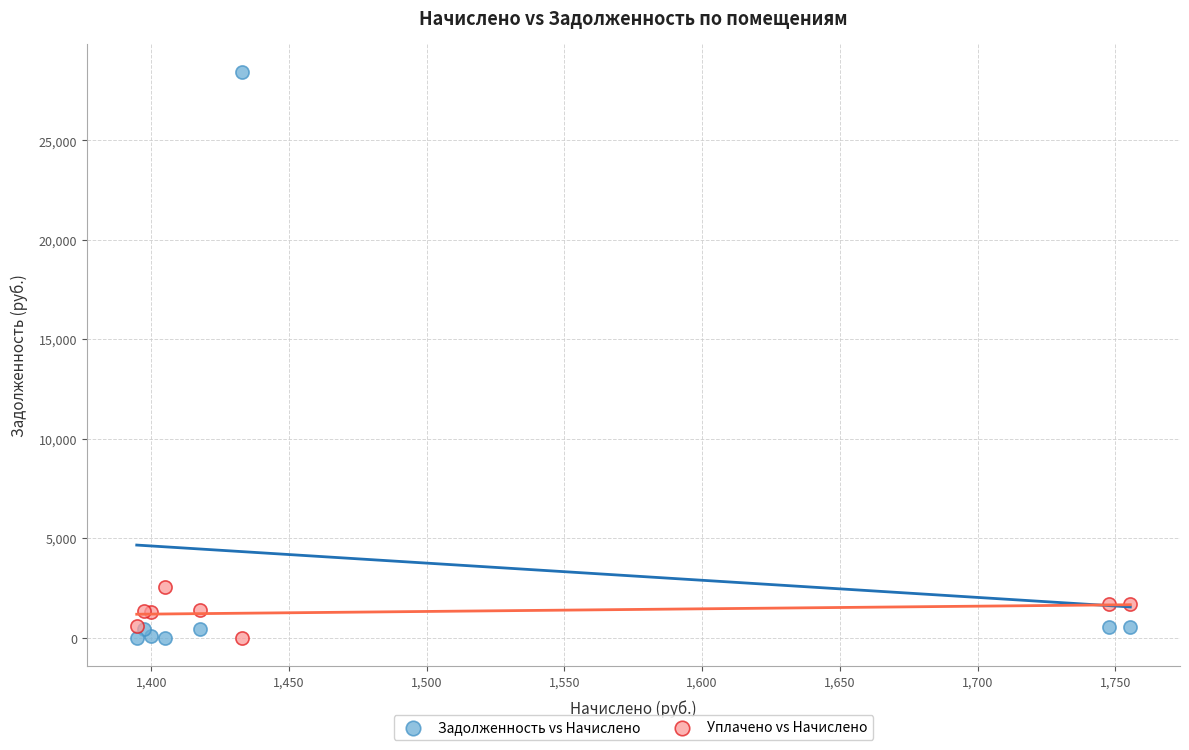

Which series reaches the maximum Y coordinate?

Задолженность vs Начислено